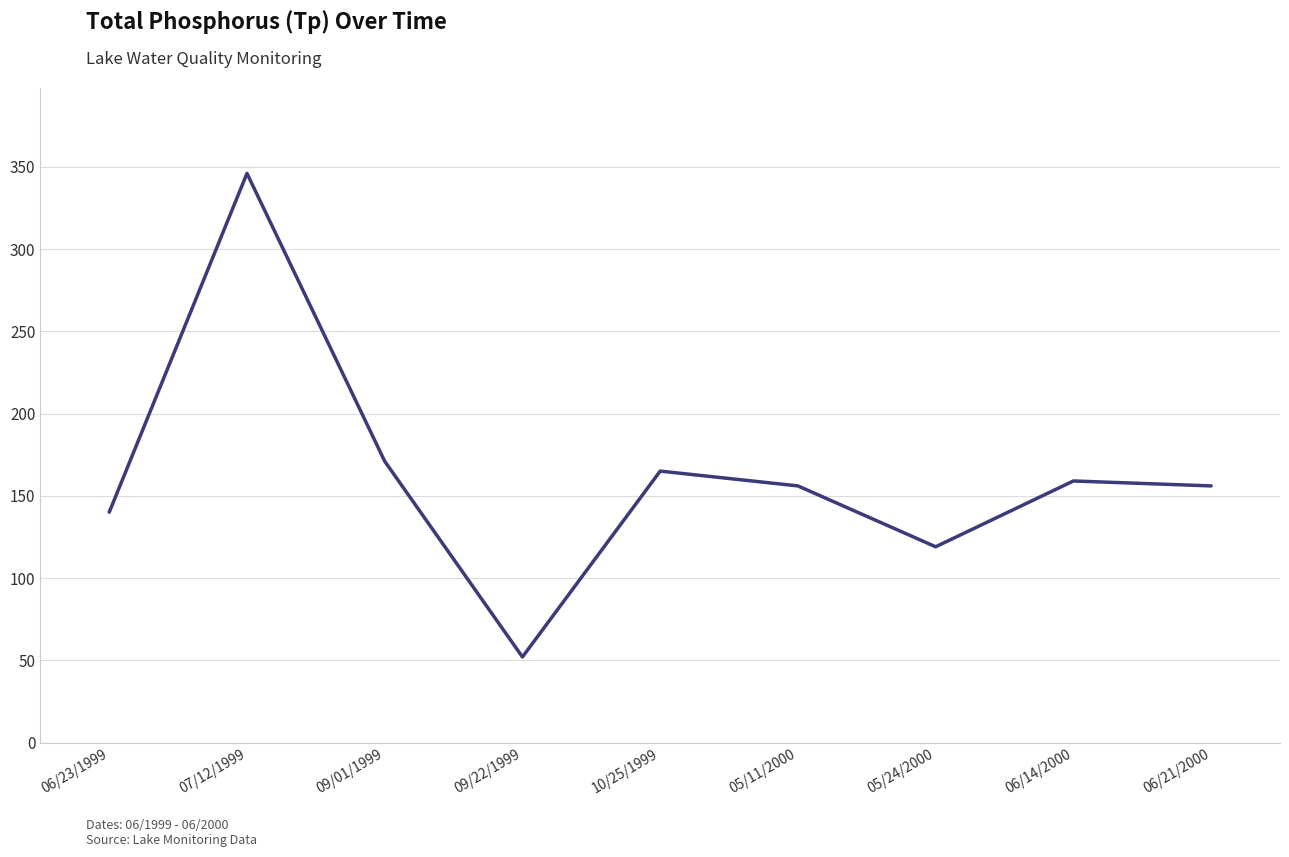

The value at 09/01/1999 is 171. True or false?

True